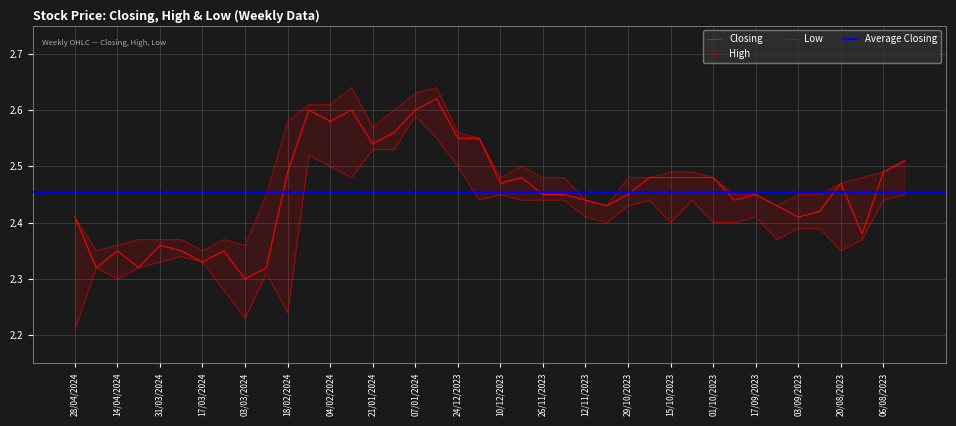

At which label is Closing closest to 2?

03/03/2024